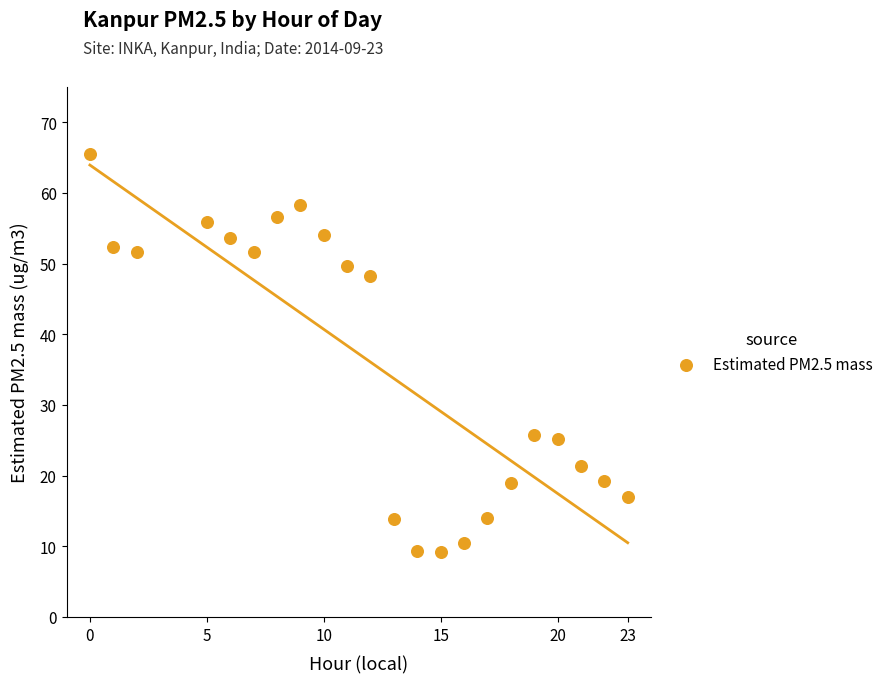

What is the range of X values (max minus min)?

23.0